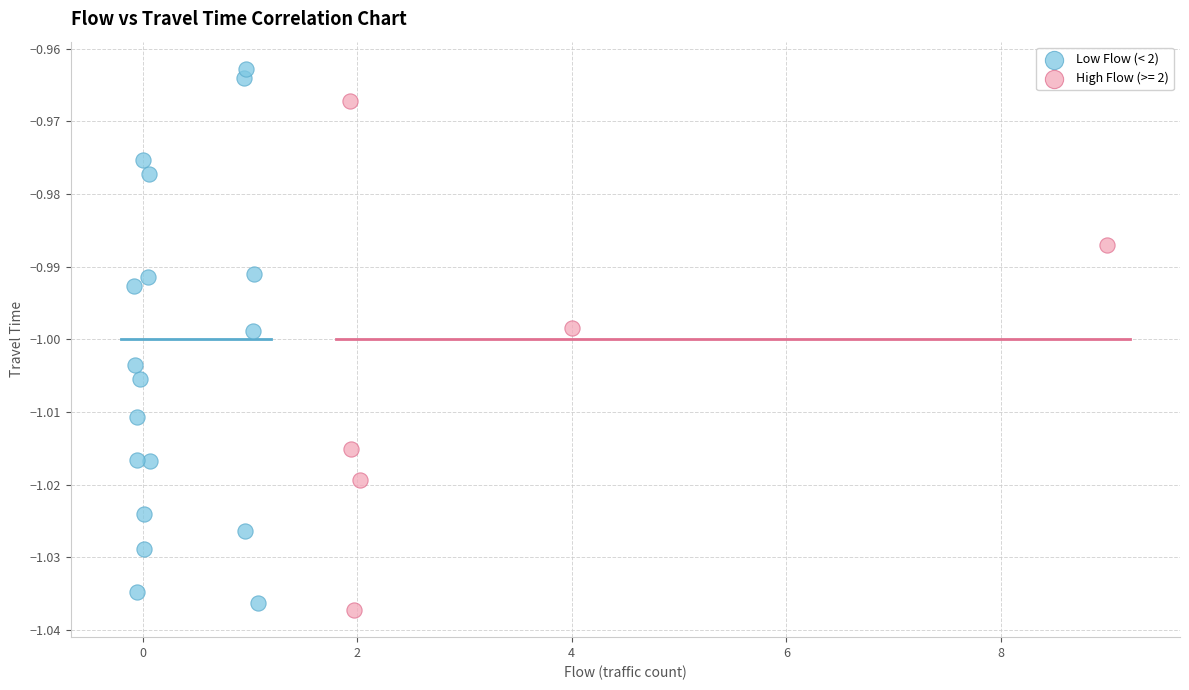

Which series reaches the maximum Y coordinate?

Low Flow (< 2)